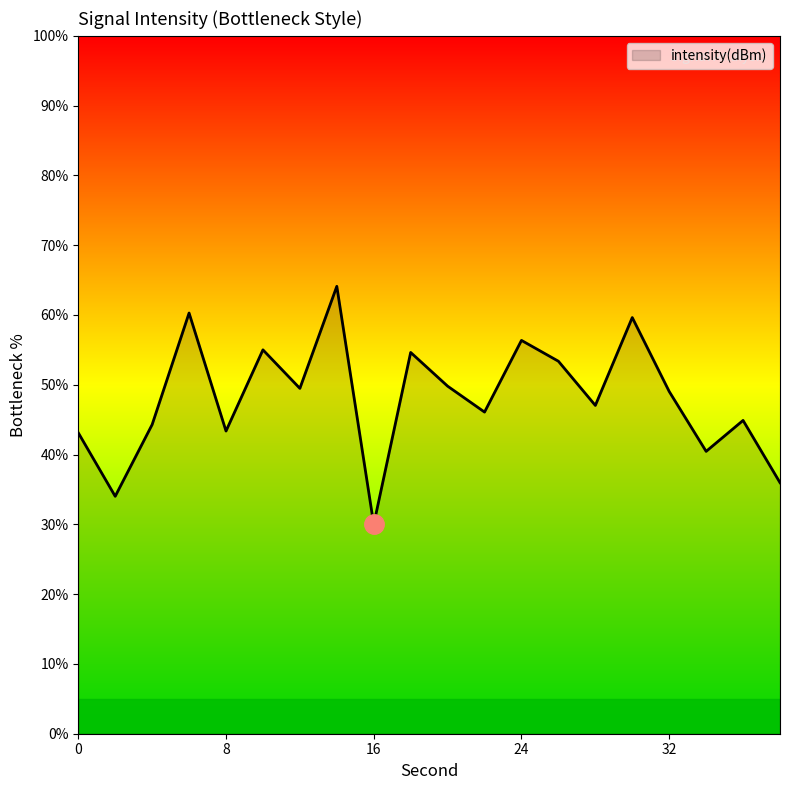

What is the maximum value shown in the chart?

64.1